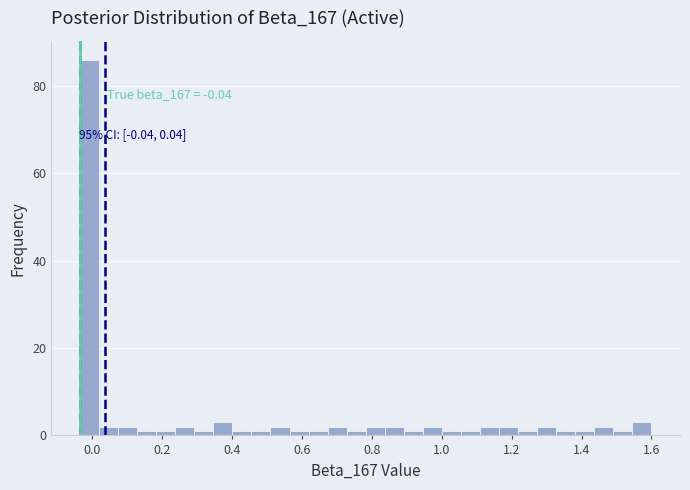

Around what value on the x-axis is the tallest bar? Give the approximate position of its centre, as read against the axis.

0.00